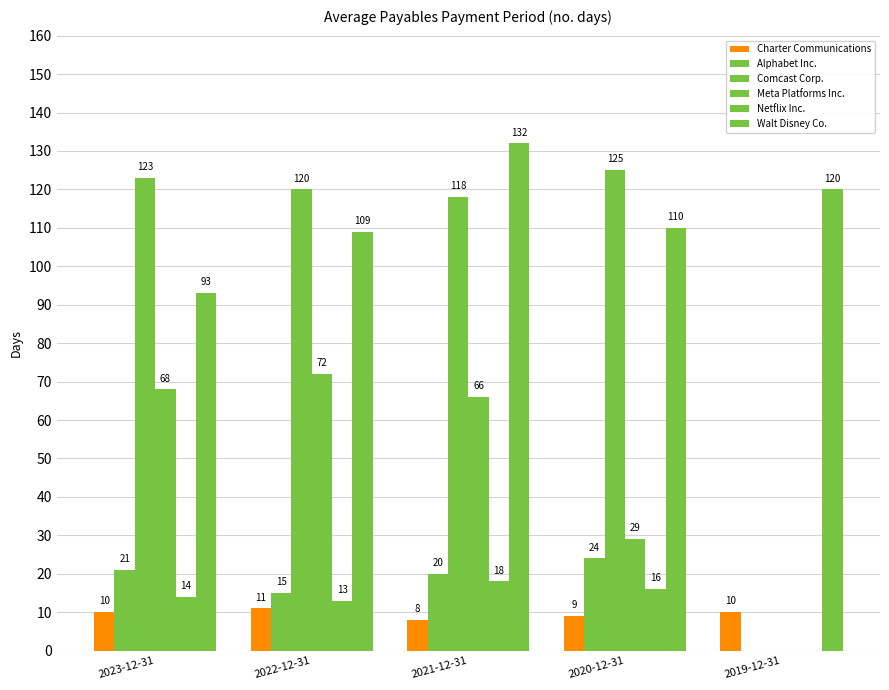

What is the spread (max minus min) of values at 2021-12-31?

124